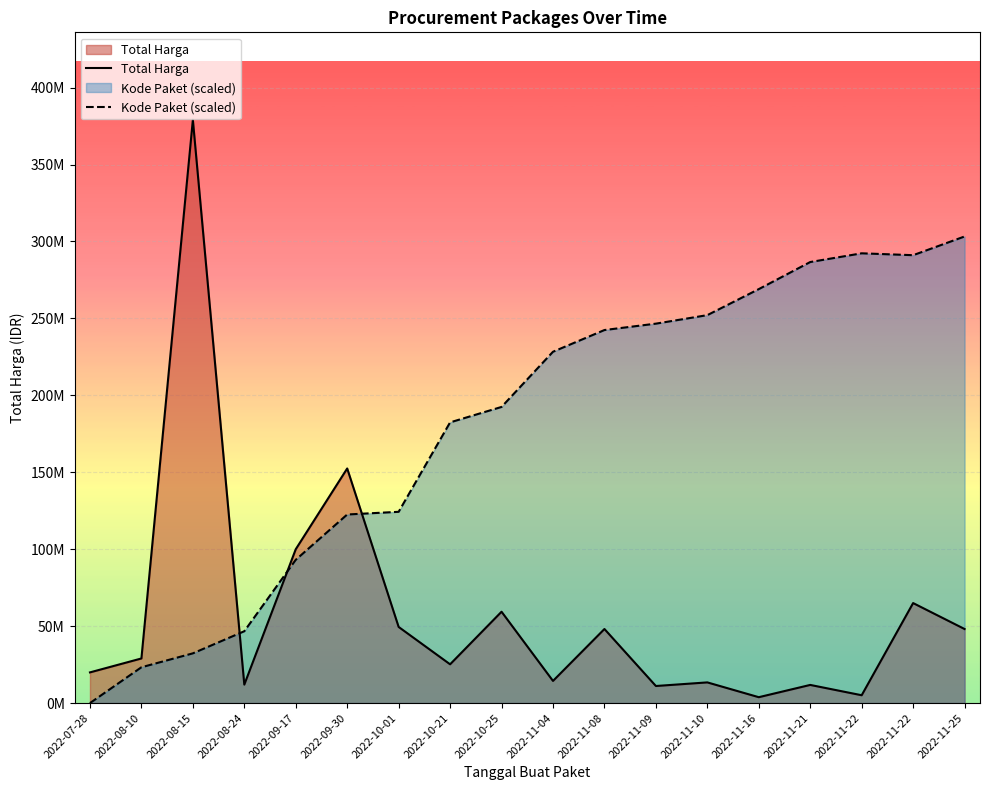

Does the chart display data point markers on the line(s)?

No